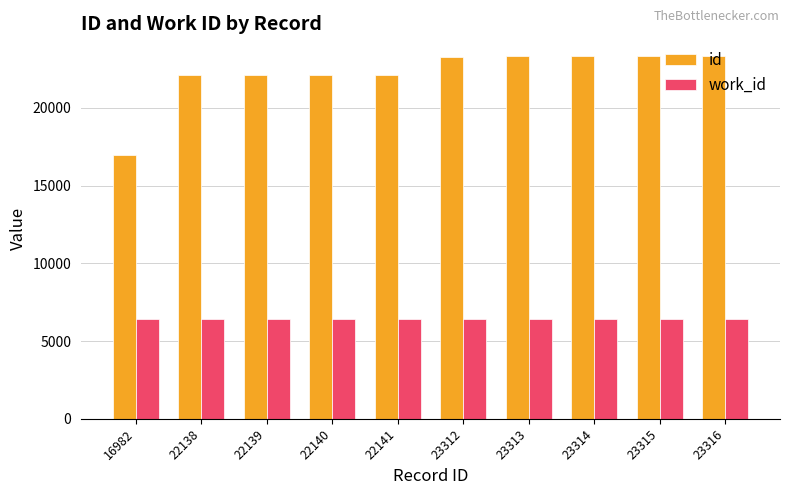

Which series has the largest range (max minus min)?

id